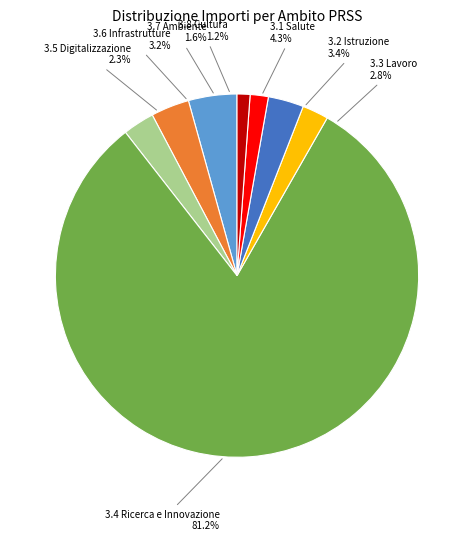

Is 16 the majority of the pie?

No